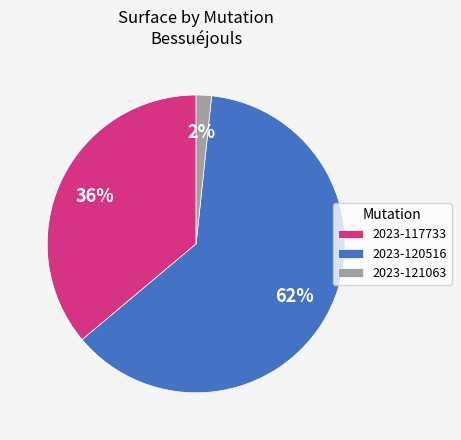

Rank the categories by value from highest to lowest.

2023-120516, 2023-117733, 2023-121063